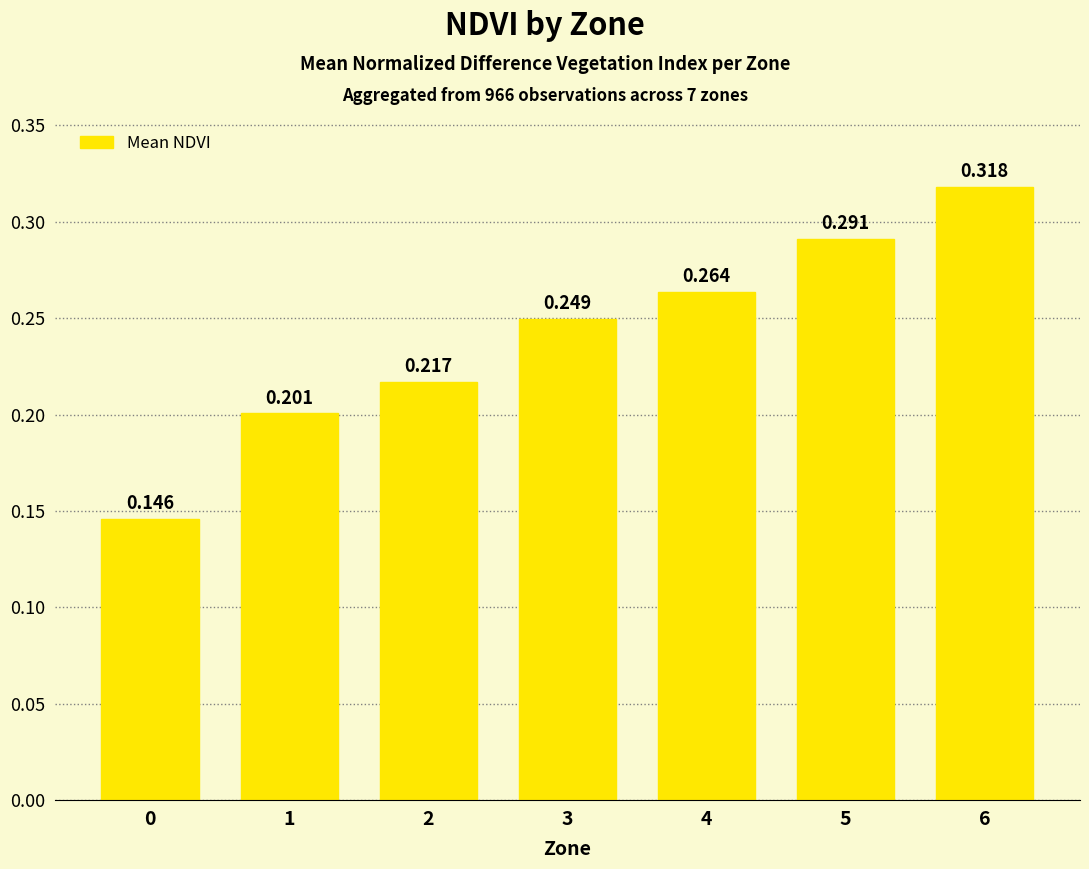

Rank the categories by value from lowest to highest.

0, 1, 2, 3, 4, 5, 6